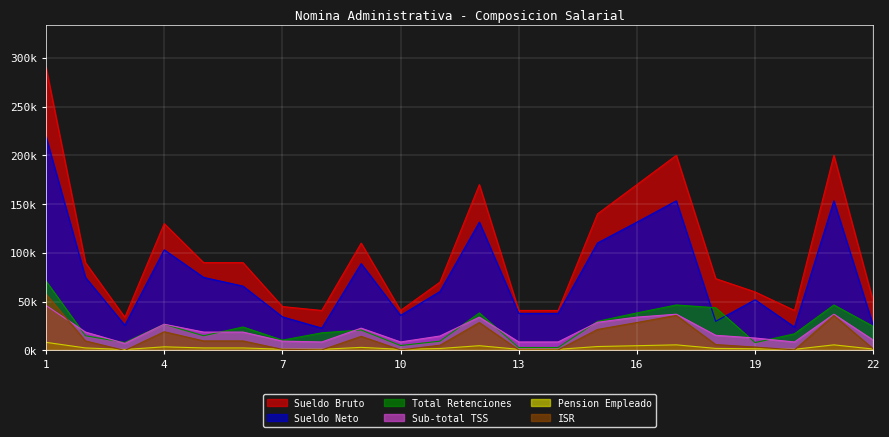

At which label does Sub-total TSS first exceed 18838?

1